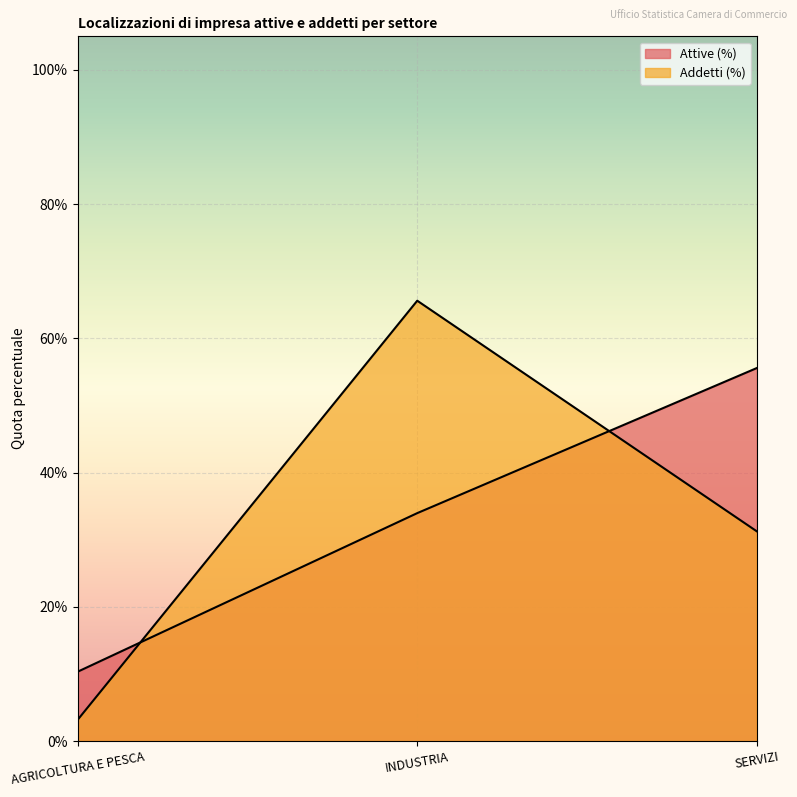

Reading left to right, transcribe all the data shown in this chart.

Attive (%): 0.1	0.3	0.6
Addetti (%): 0.0	0.7	0.3